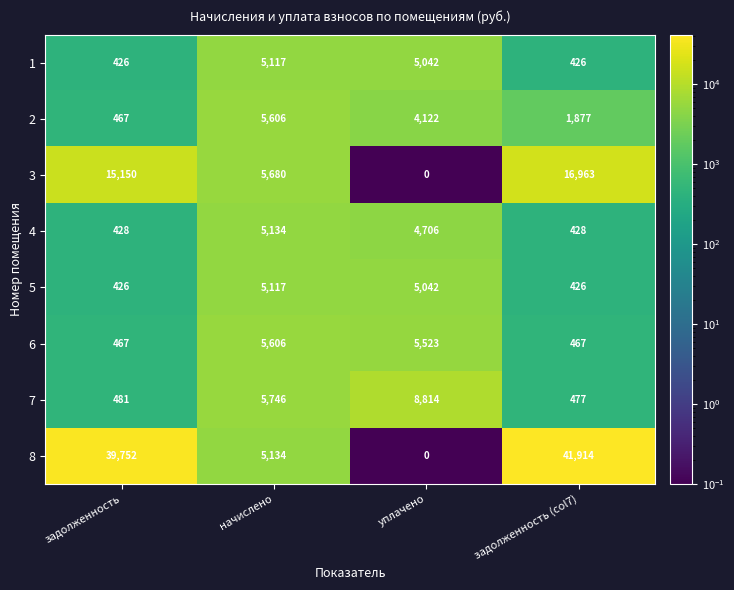

Which series has the largest range (max minus min)?

8